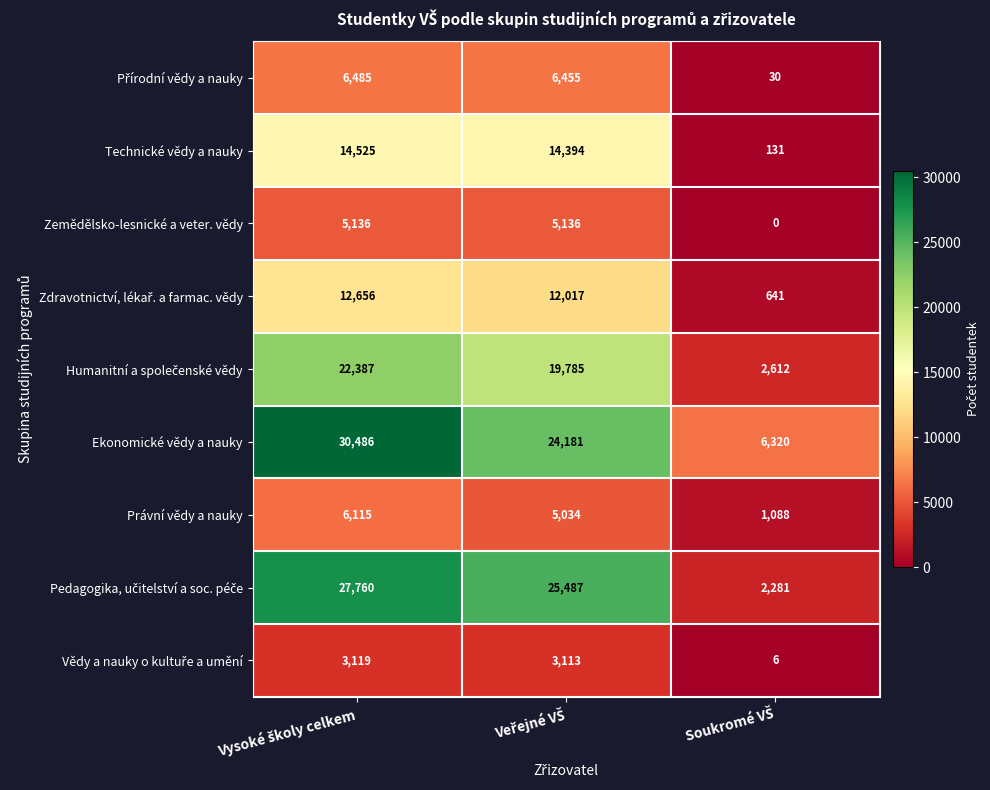

What is the difference between the maximum and minimum values in the Právní vědy a nauky series?

5027